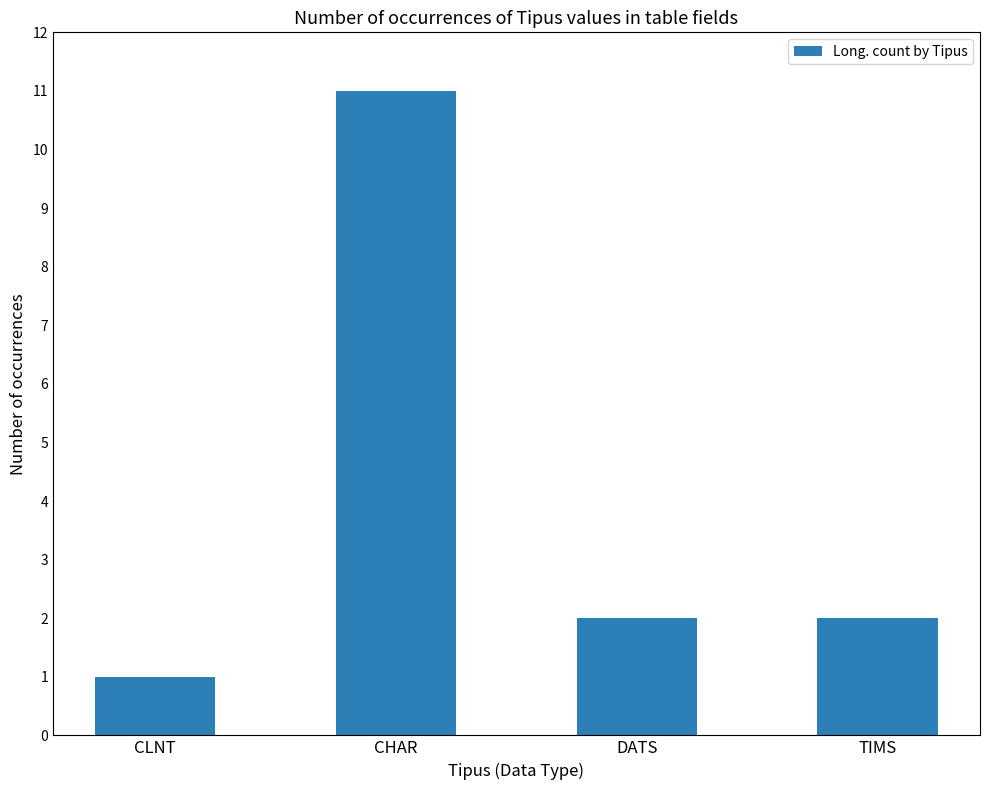

What is the maximum value shown in the chart?

11